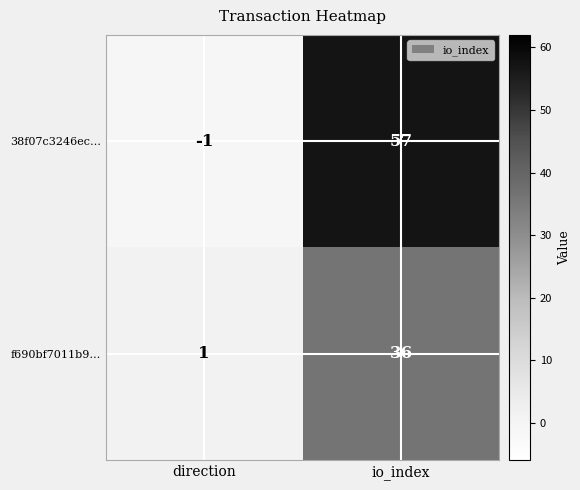

At which label is f690bf7011b9… closest to 18?

direction